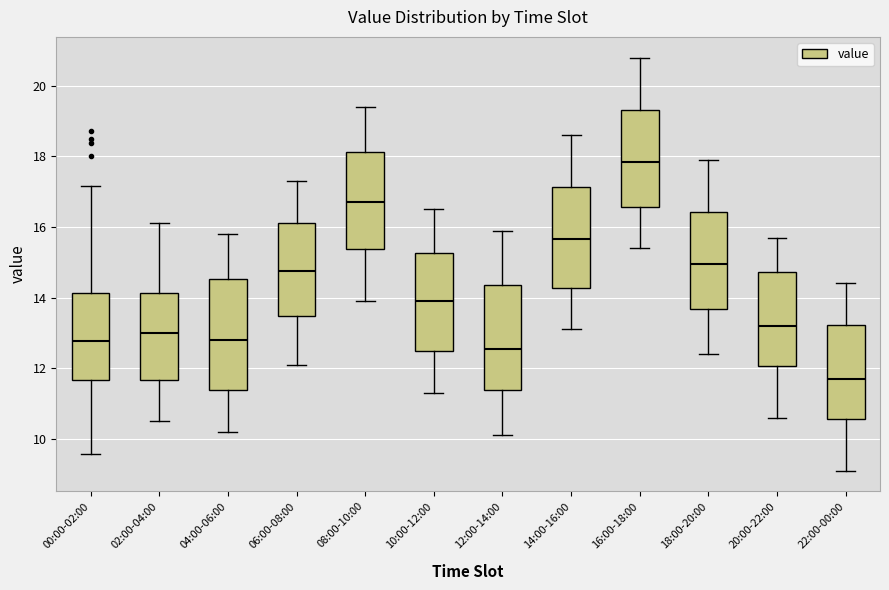

Which box has the highest median line?

16:00-18:00